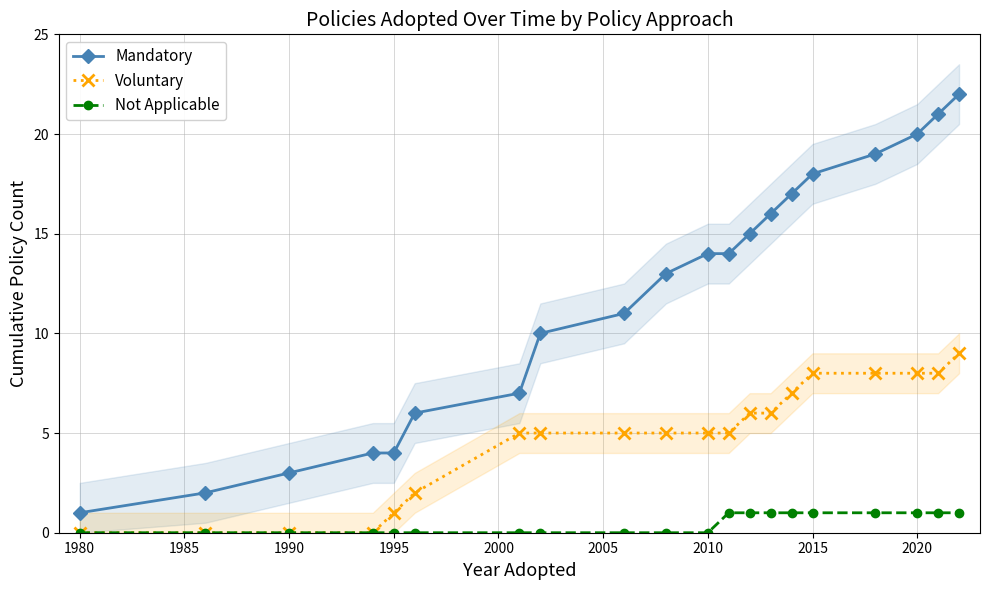

True or false: Not Applicable and Mandatory intersect in this chart.

False